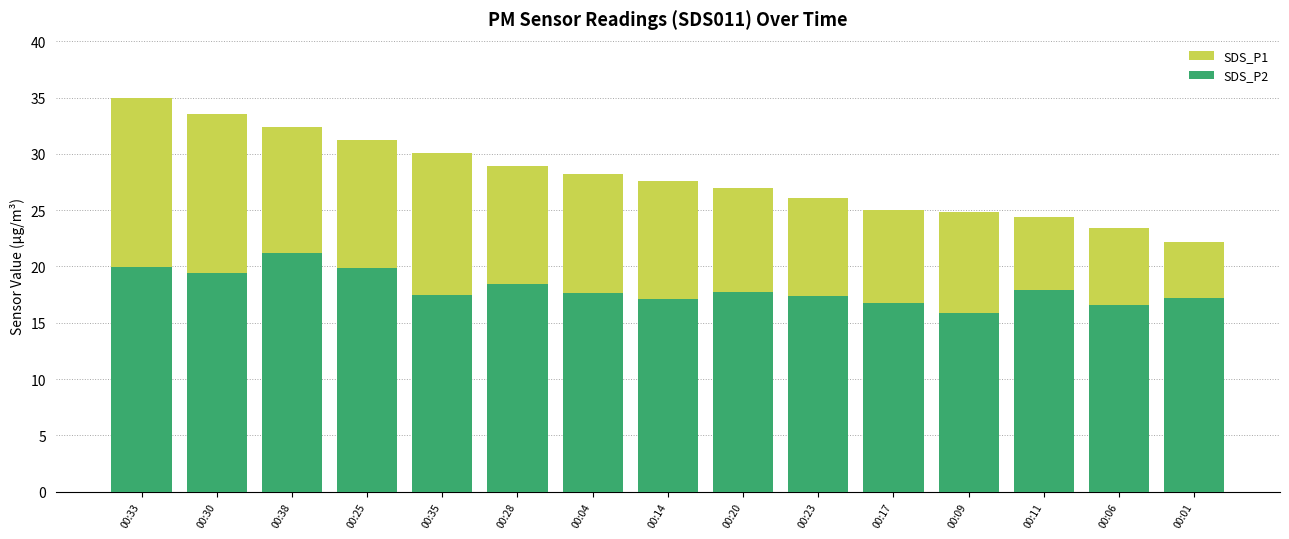

Reading left to right, list all the values displayed in this chart.

SDS_P1: 00:33=35.0	00:30=33.5	00:38=32.4	00:25=31.2	00:35=30.1	00:28=28.9	00:04=28.2	00:14=27.6	00:20=27.0	00:23=26.1	00:17=25.0	00:09=24.9	00:11=24.4	00:06=23.4	00:01=22.2
SDS_P2: 00:33=19.9	00:30=19.4	00:38=21.2	00:25=19.9	00:35=17.5	00:28=18.4	00:04=17.7	00:14=17.1	00:20=17.8	00:23=17.4	00:17=16.8	00:09=15.9	00:11=17.9	00:06=16.6	00:01=17.2